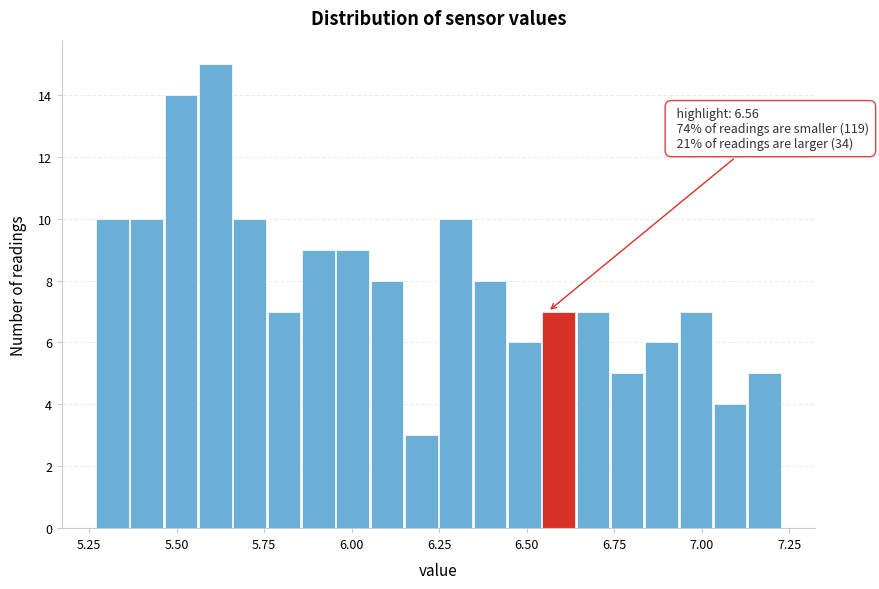

Around what value on the x-axis is the tallest bar? Give the approximate position of its centre, as read against the axis.

5.60